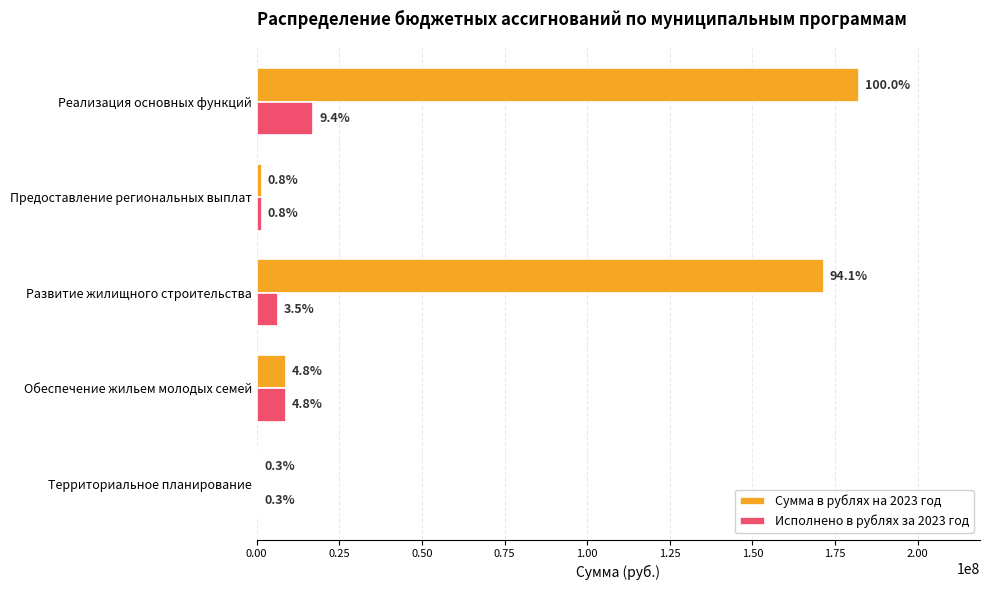

What are all the series names shown in the legend?

Сумма в рублях на 2023 год, Исполнено в рублях за 2023 год